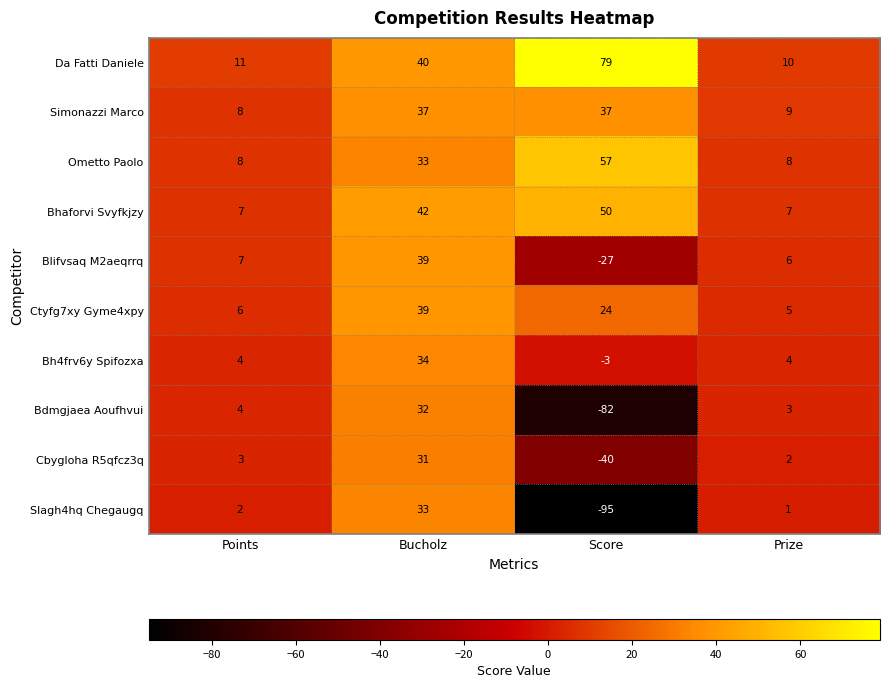

Which series changed the most between Bucholz and Score?

Slagh4hq Chegaugq